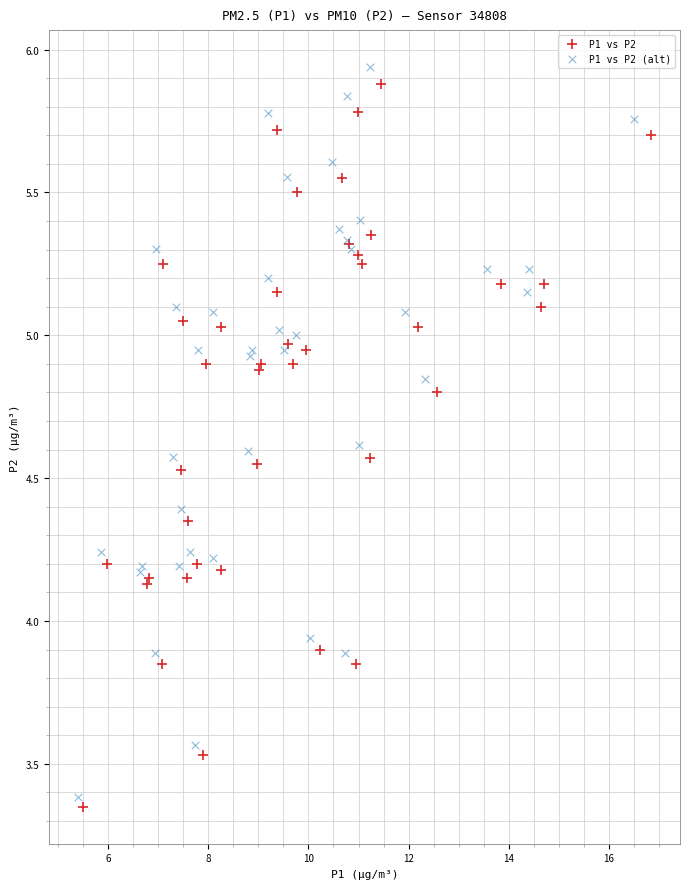

Which series has the largest Y range (max minus min)?

P1 vs P2 (alt)